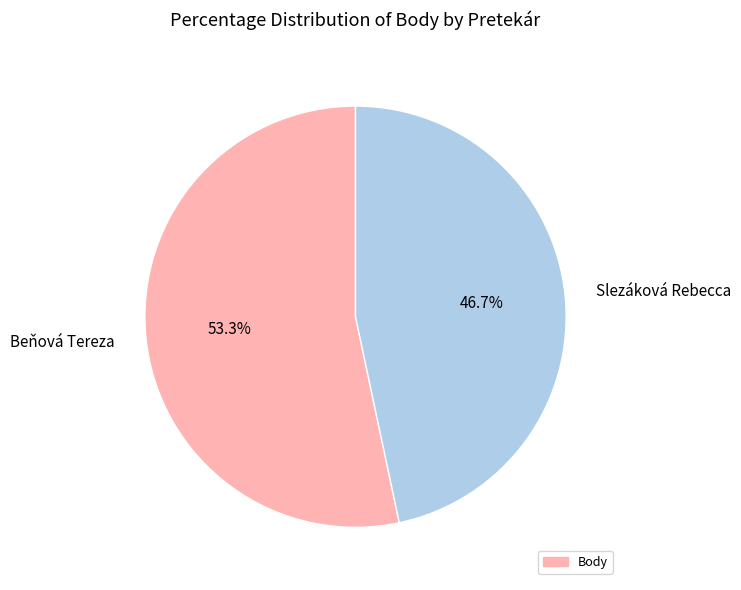

To the nearest percent, what is the combined percentage of Beňová Tereza and Slezáková Rebecca?

100%